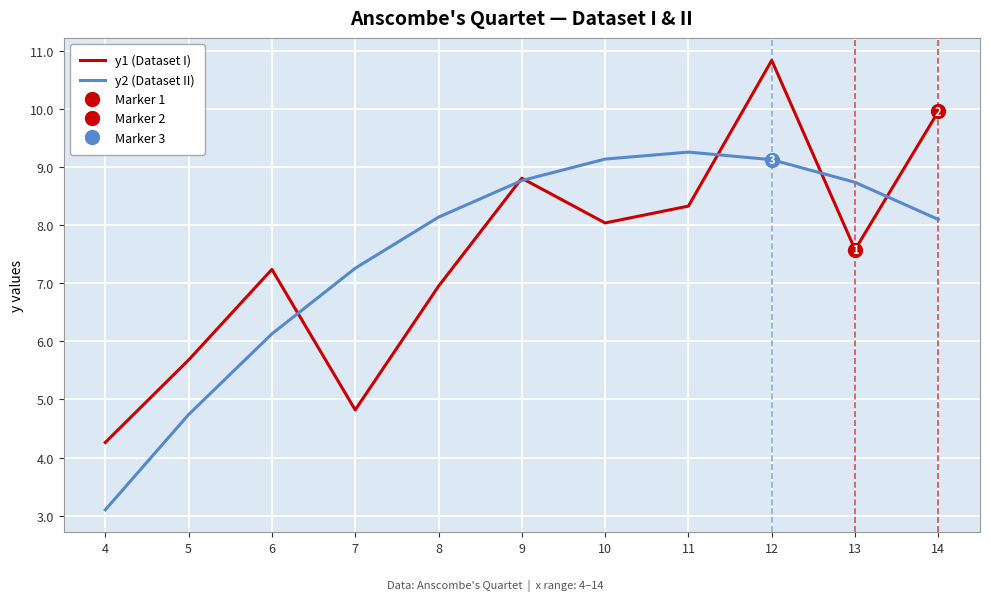

True or false: y2 (Dataset II) has a value of 11.2 at 14.

False